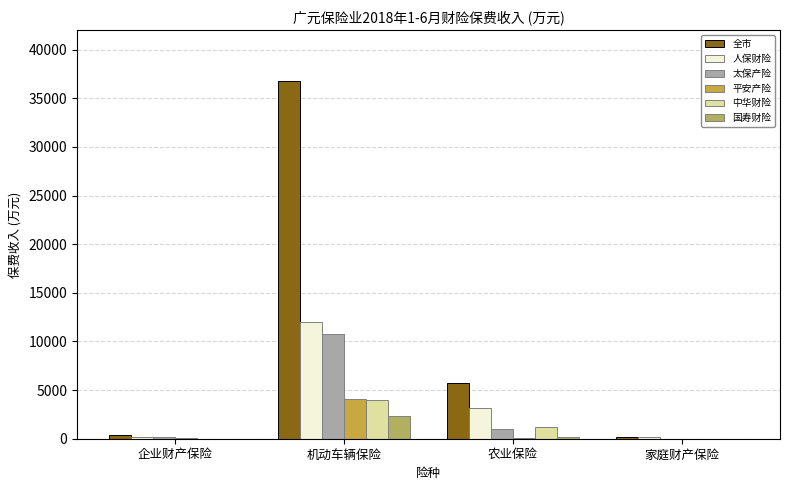

Is the value of 国寿财险 at 机动车辆保险 greater than the value of 人保财险 at 家庭财产保险?

Yes